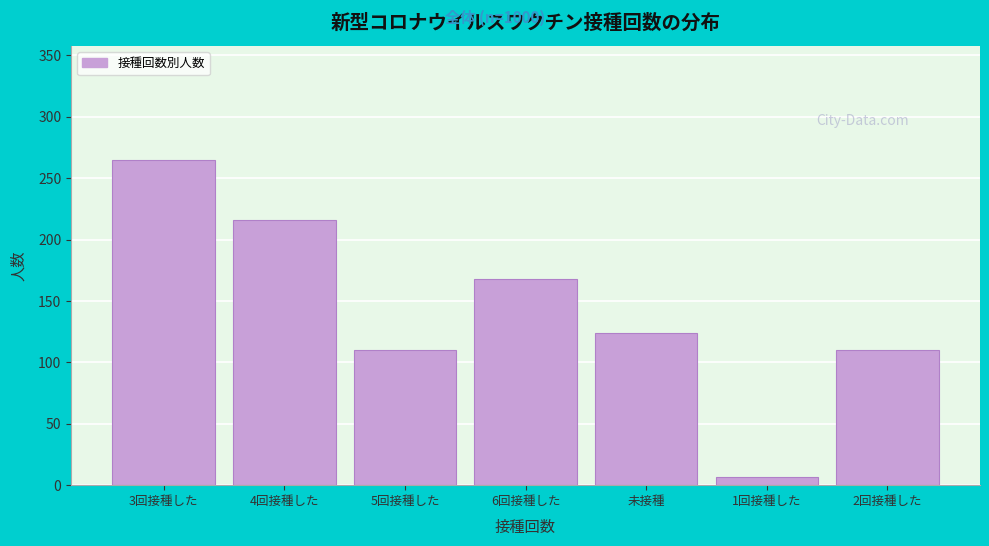

Reading left to right, transcribe all the data shown in this chart.

265	216	110	168	124	7	110